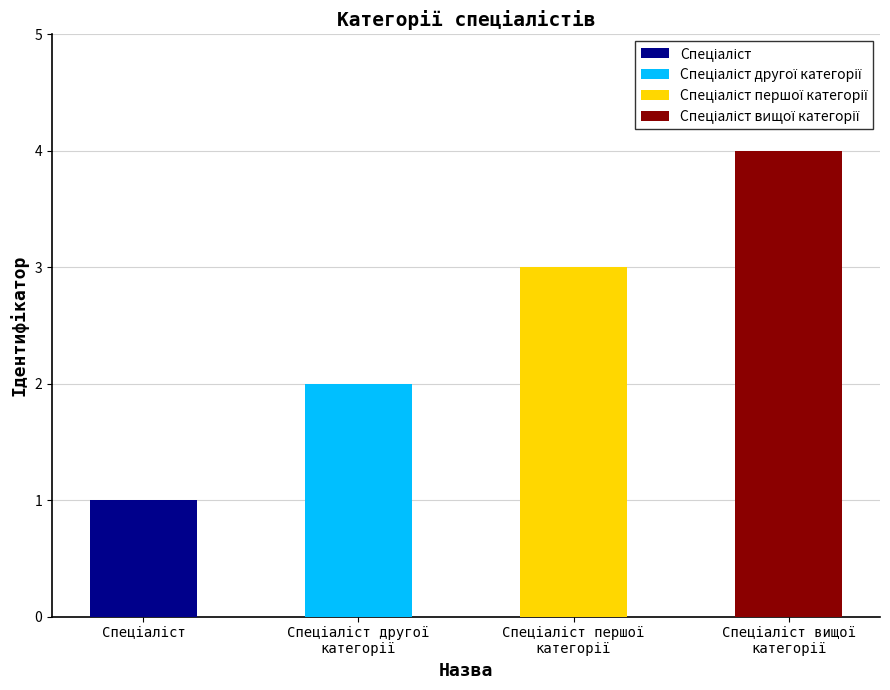

What value does the data have at Спеціаліст першої категорії?

3